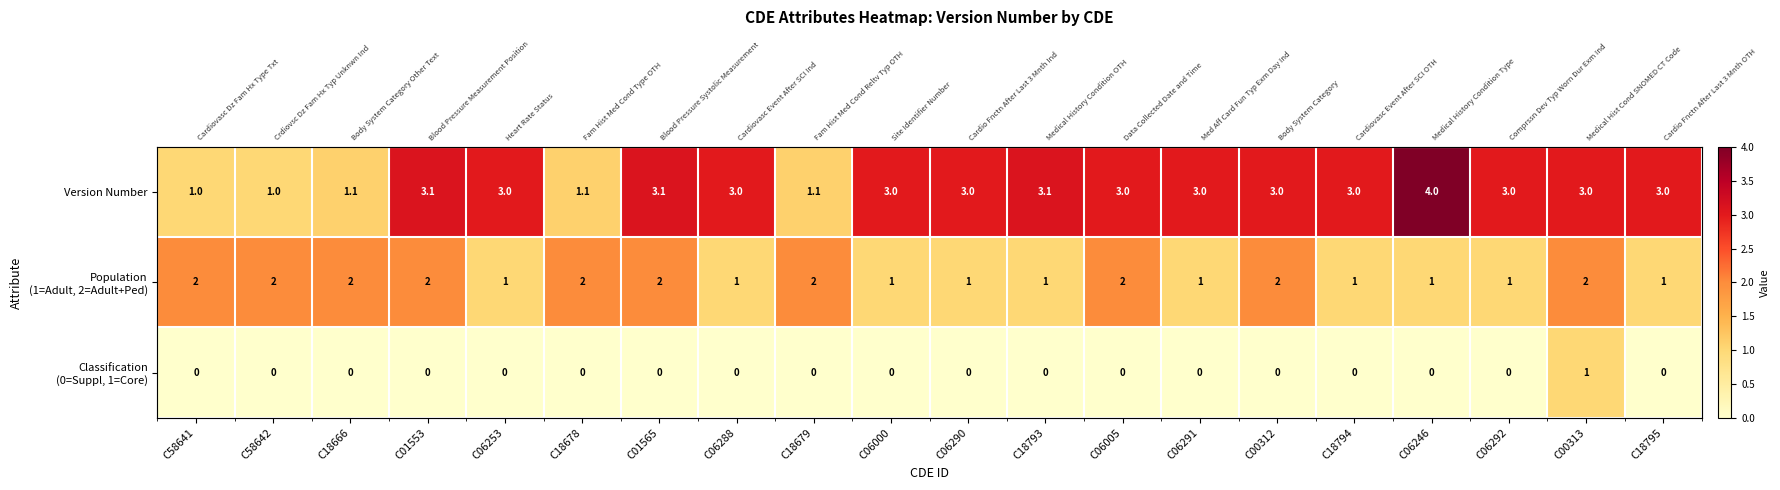

What is the total value across all series at C01565?

5.1